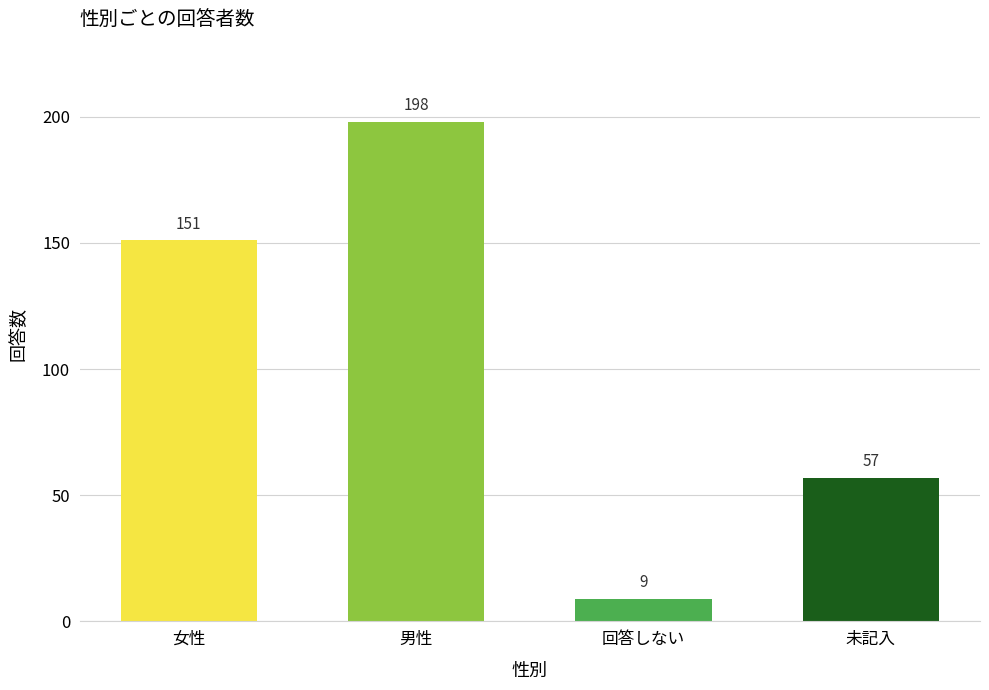

What is the difference between the maximum and minimum values?

189